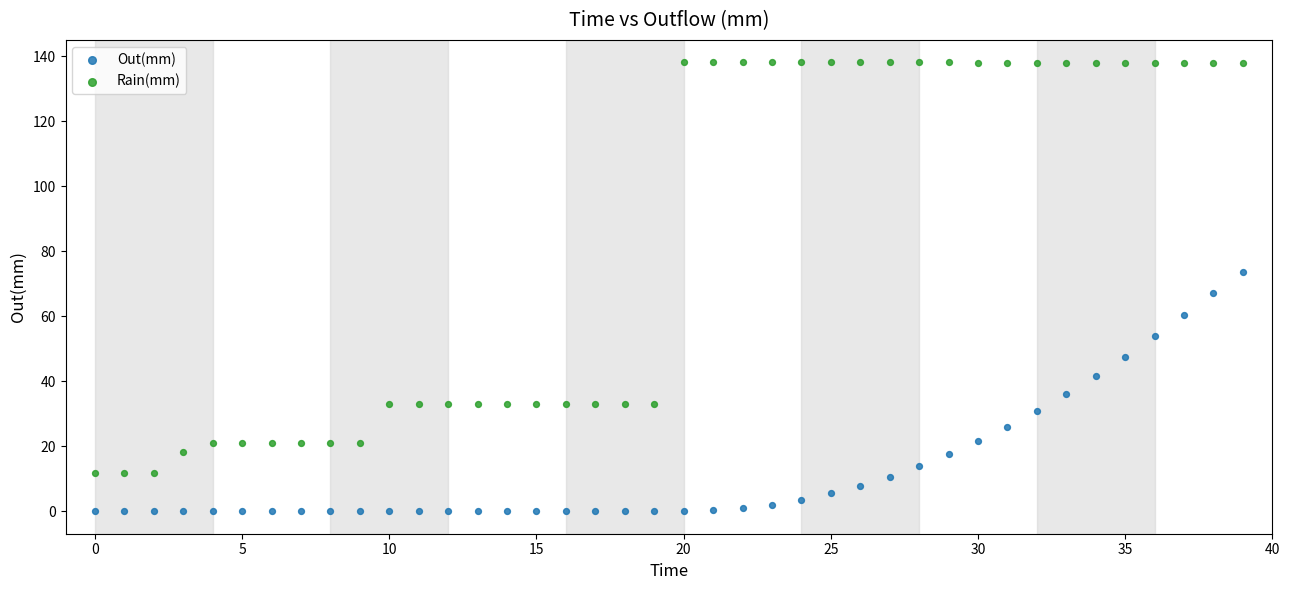

Which series contains the highest Y value?

Rain(mm)